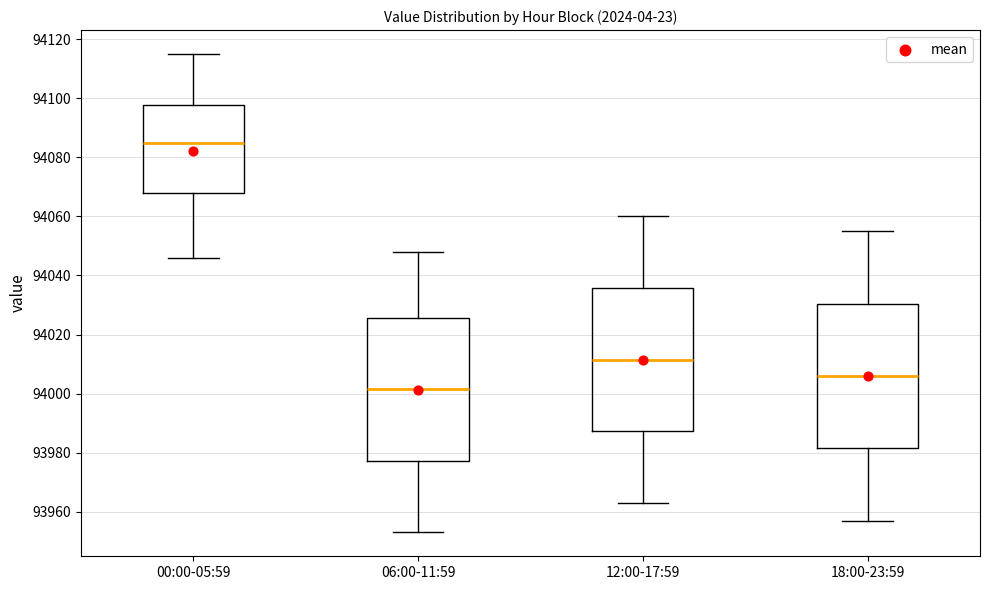

Reading left to right, transcribe this box plot: for each box, give where its median line is, the range the box spans, and where its two whiskers end, as read against the y-axis. The values are not printed on the chart, so give them approximately, as read against the axis.

00:00-05:59: median 94086, box 94068 to 94098, whiskers 94046 to 94116
06:00-11:59: median 94002, box 93978 to 94026, whiskers 93954 to 94048
12:00-17:59: median 94012, box 93988 to 94036, whiskers 93964 to 94060
18:00-23:59: median 94006, box 93982 to 94030, whiskers 93958 to 94056